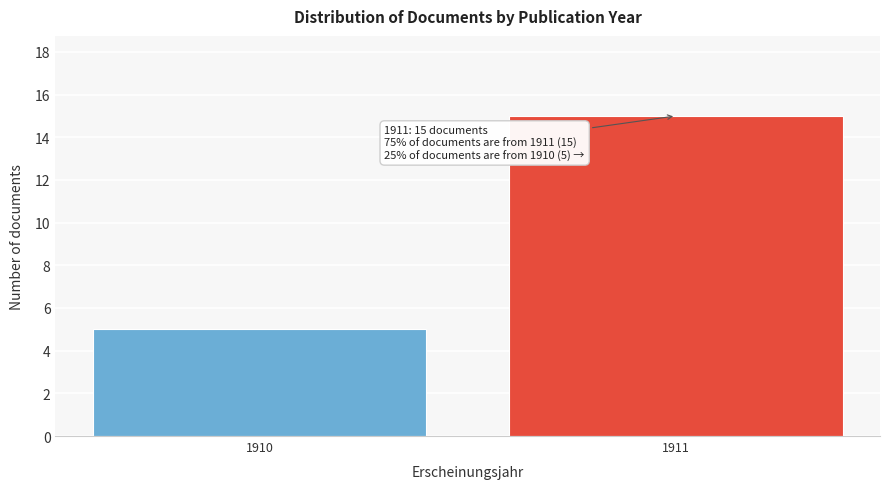

Reading right to left, transcribe all the data shown in this chart.

15	5